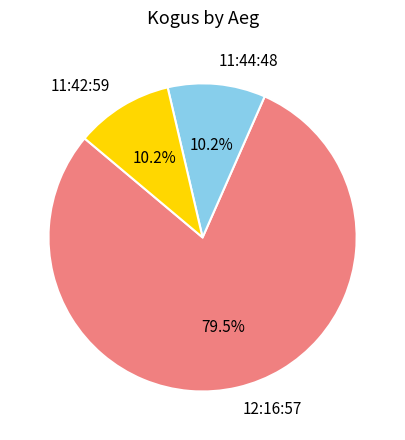

How many slices are in this pie chart?

3